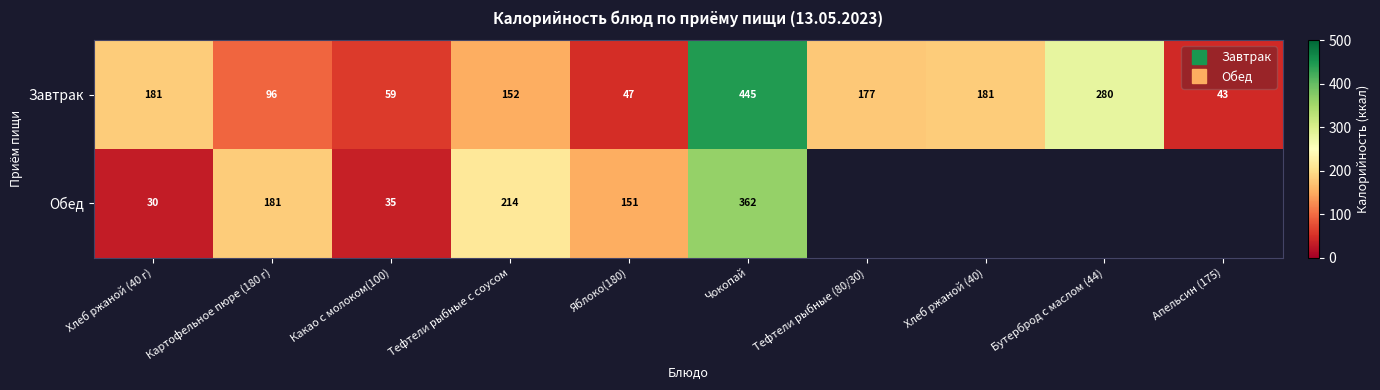

Is it true that Завтрак equals 248.1 at Тефтели рыбные (80/30)?

False